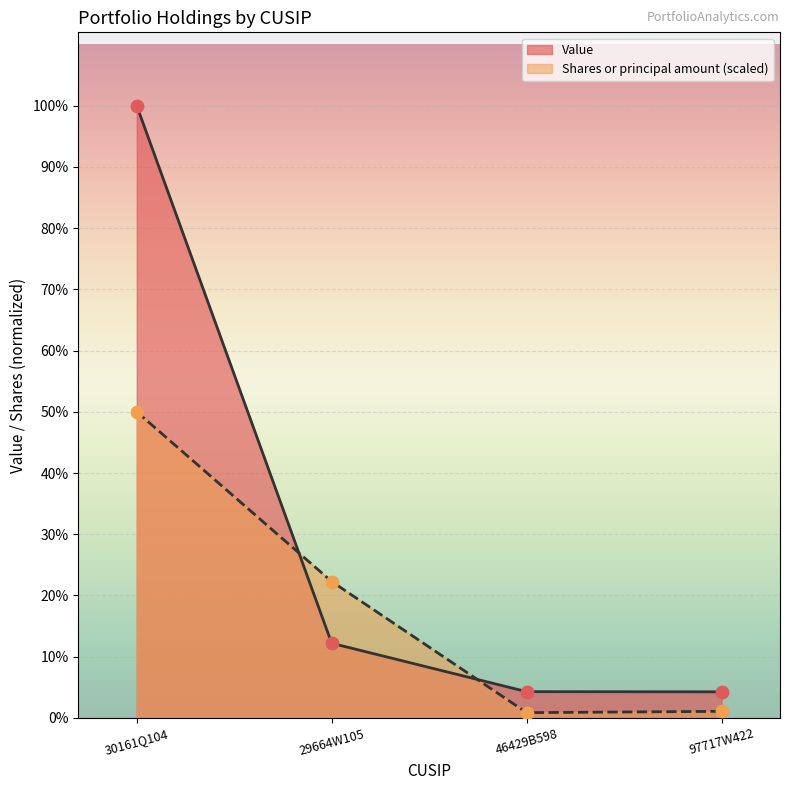

At which category is the sum across all series the highest?

30161Q104